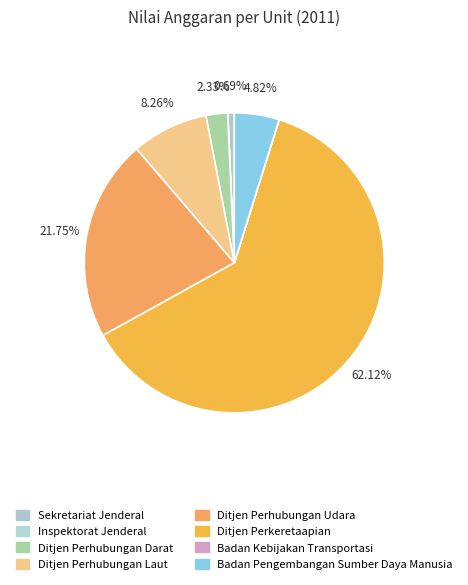

What is the ratio of the value at Ditjen Perkeretaapian to the value at Badan Kebijakan Transportasi?

4437.2